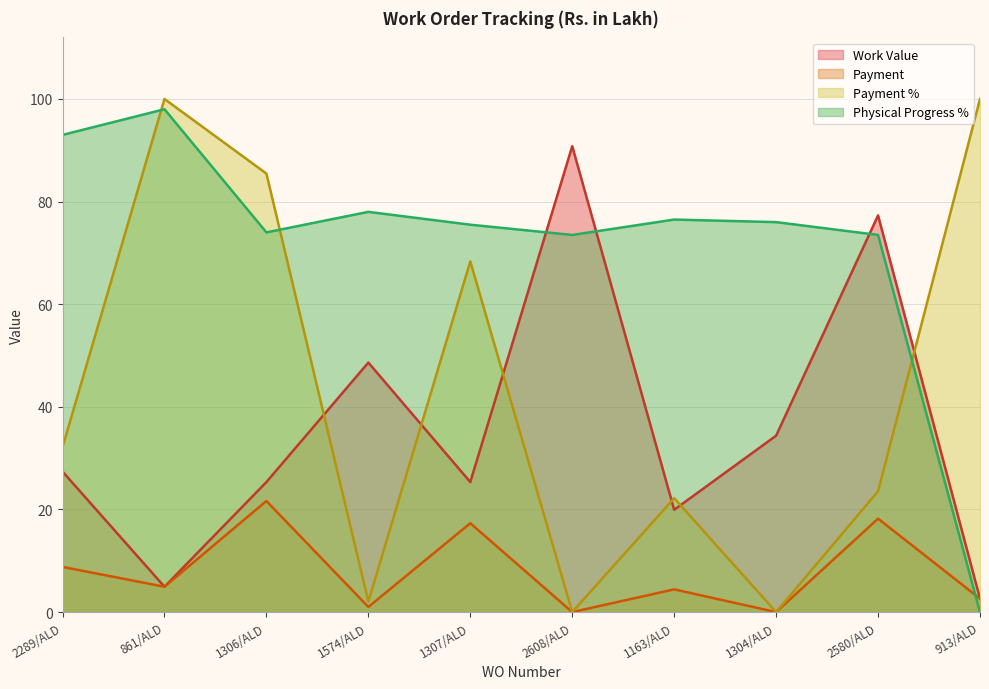

What is the sum of the Payment % values at 2289/ALD and 1574/ALD?

34.2